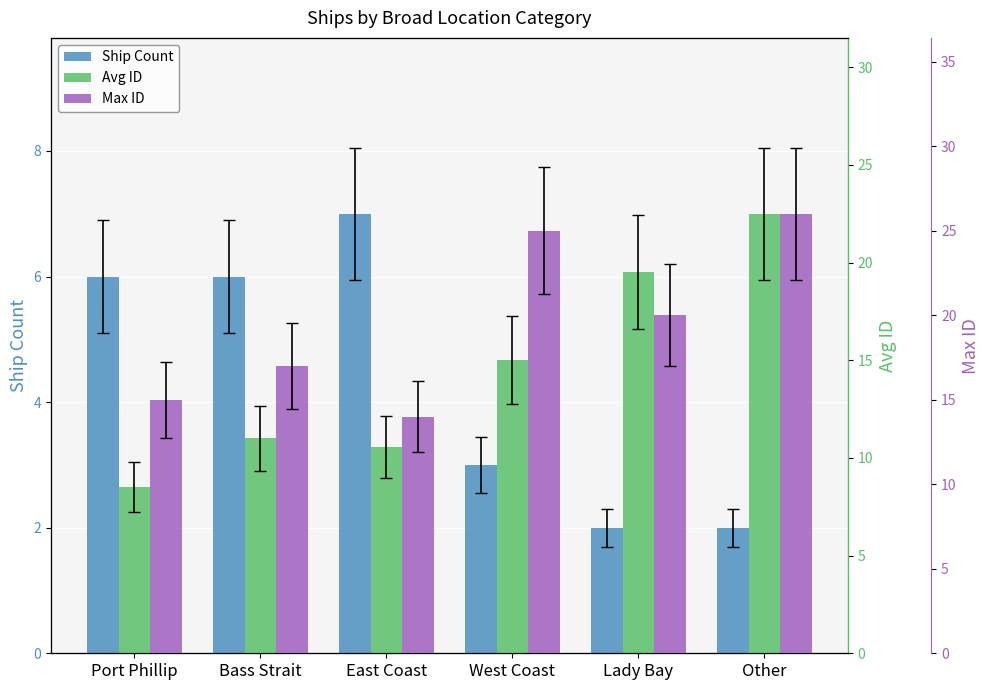

How many groups of bars are there?

6